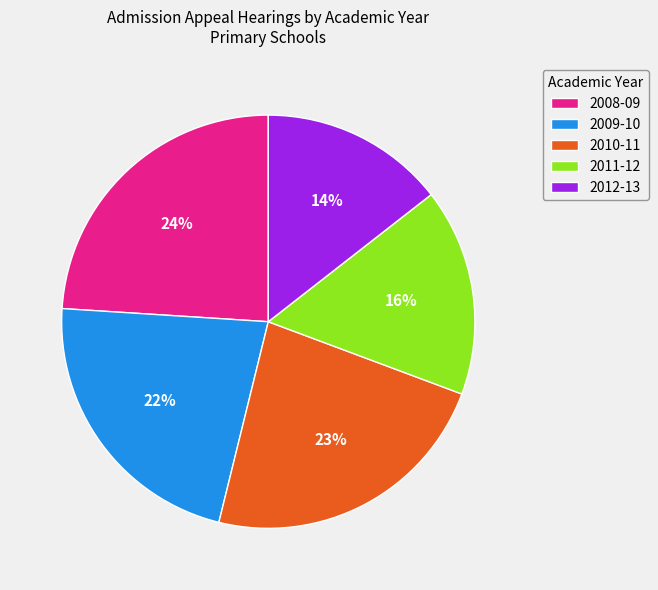

Approximately how many times larger is the value at 2011-12 compared to 2012-13?

1.1